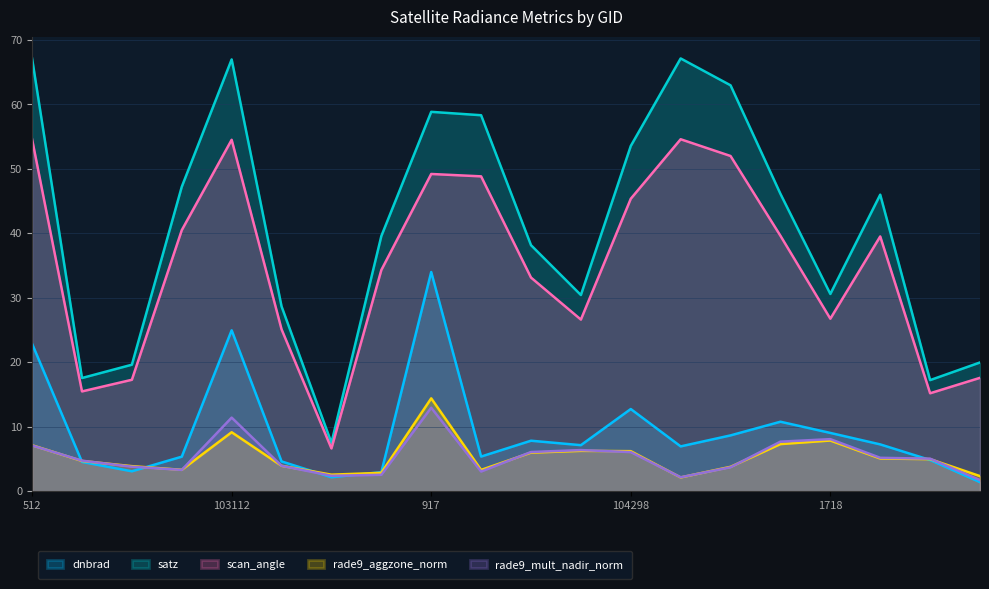

The rade9_aggzone_norm series shows 21.7 at 917. True or false?

False